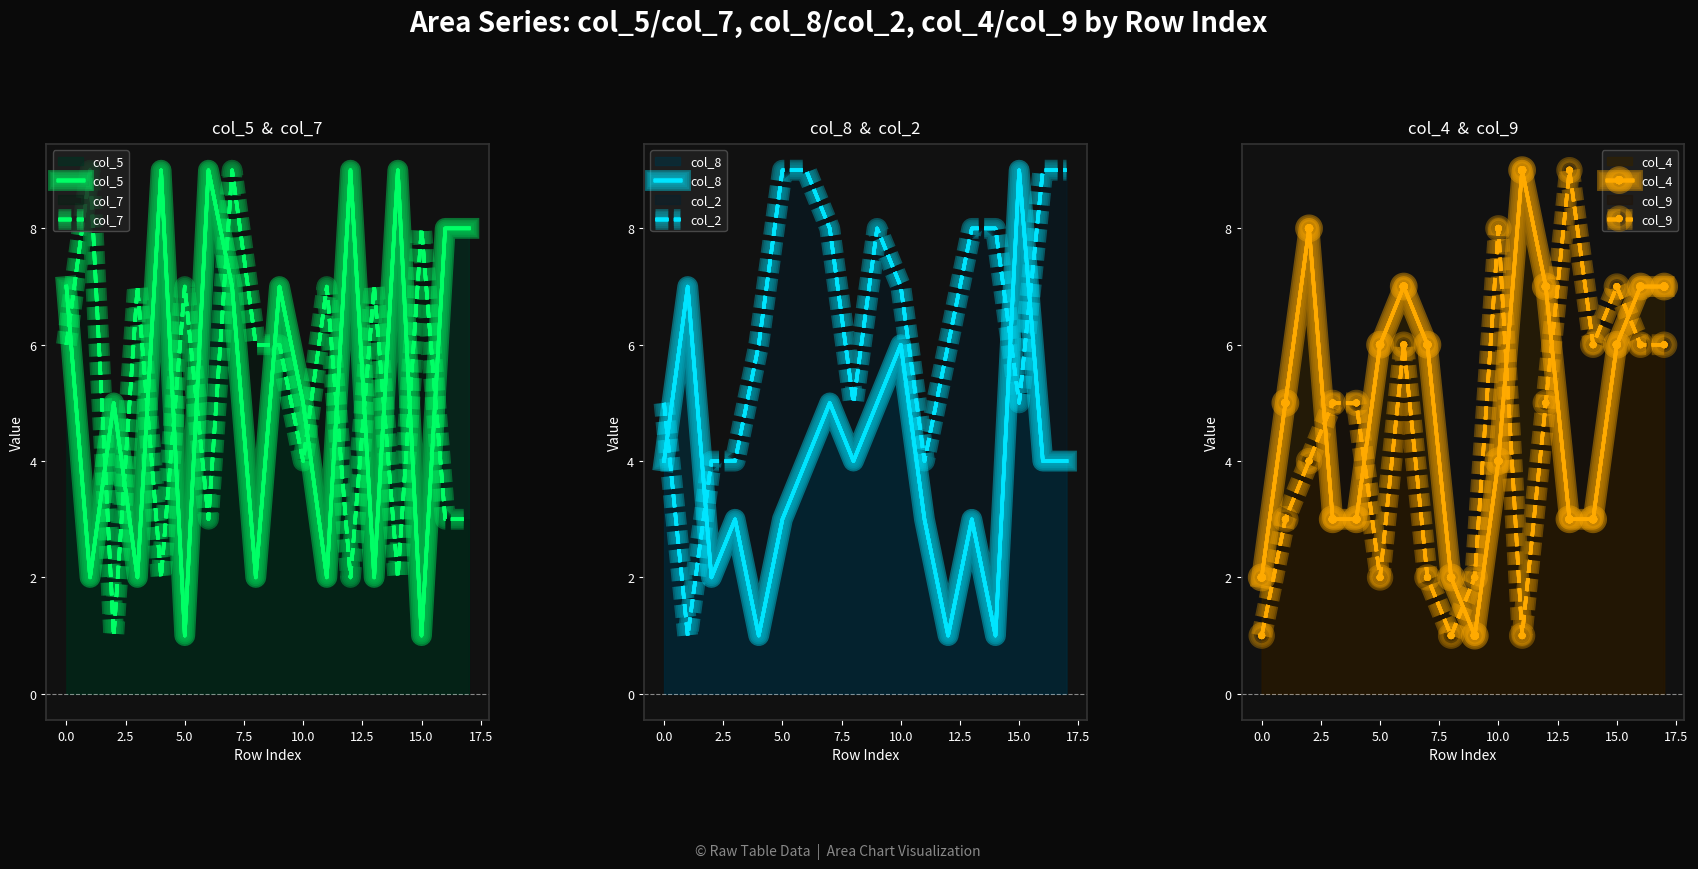

After their last crossing, which series has the higher values: col_5 or col_7?

col_5